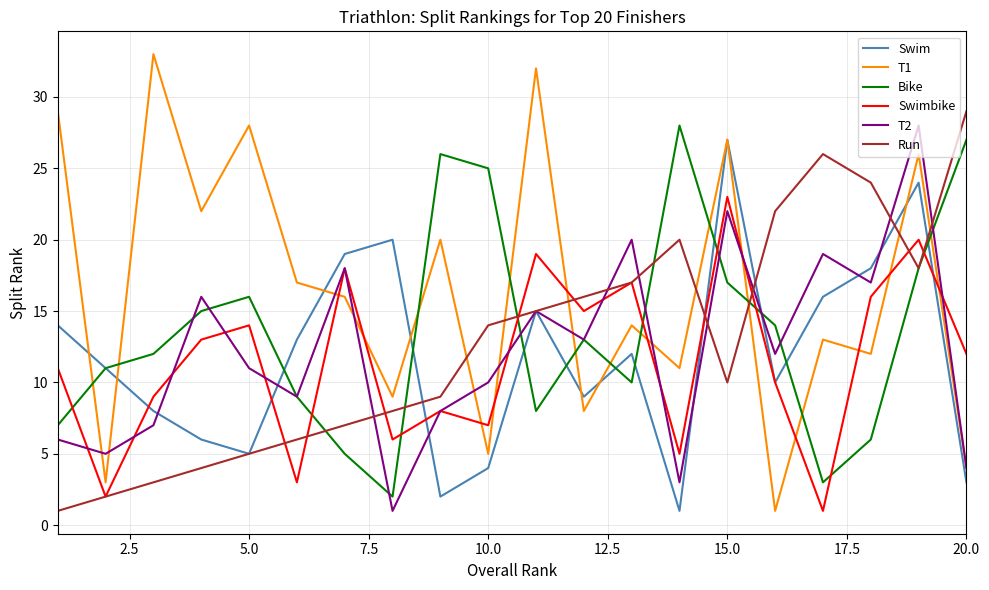

What is the maximum value shown in the chart?

33